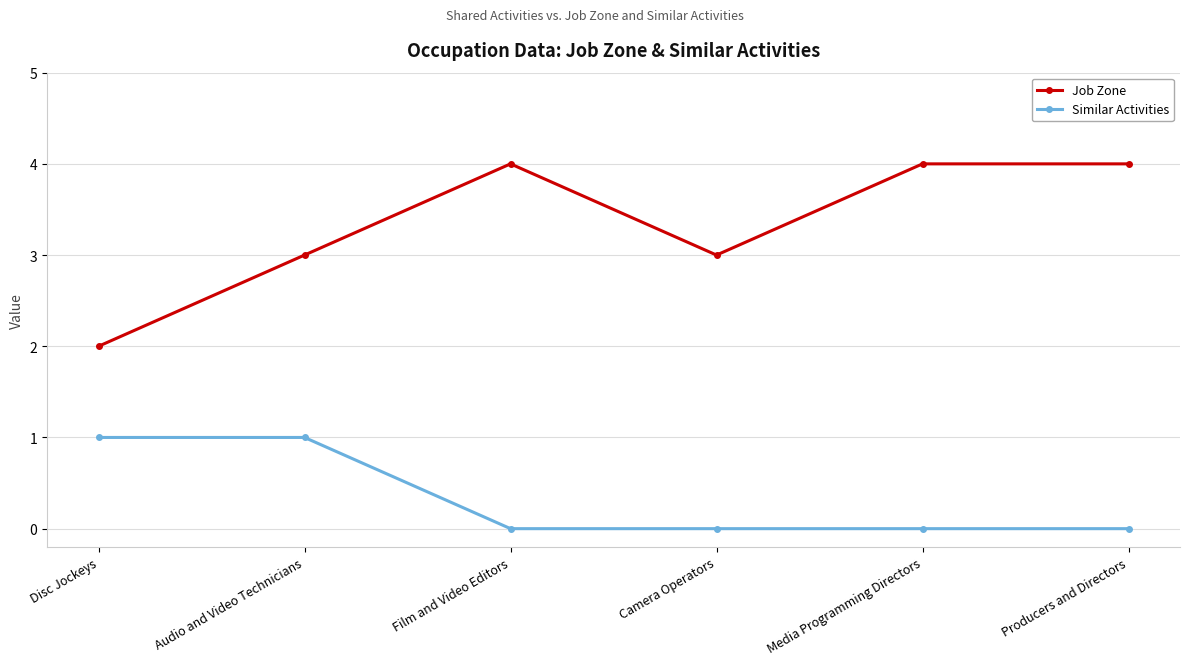

What is the maximum value shown in the chart?

4